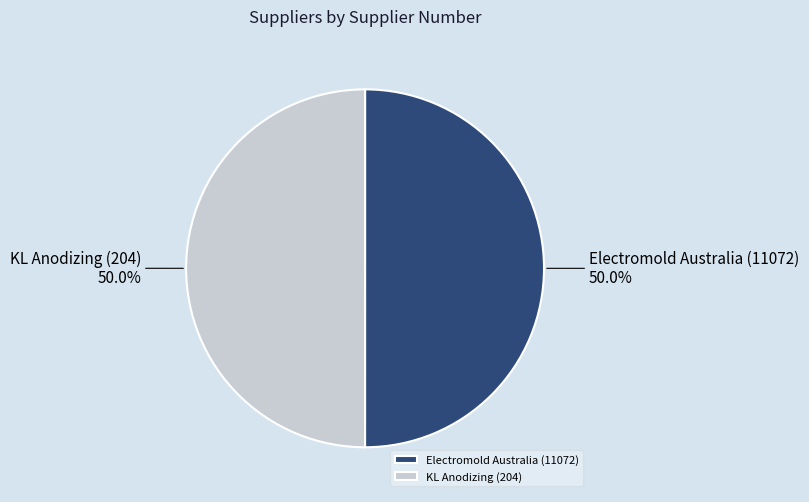

How many slices are in this pie chart?

2